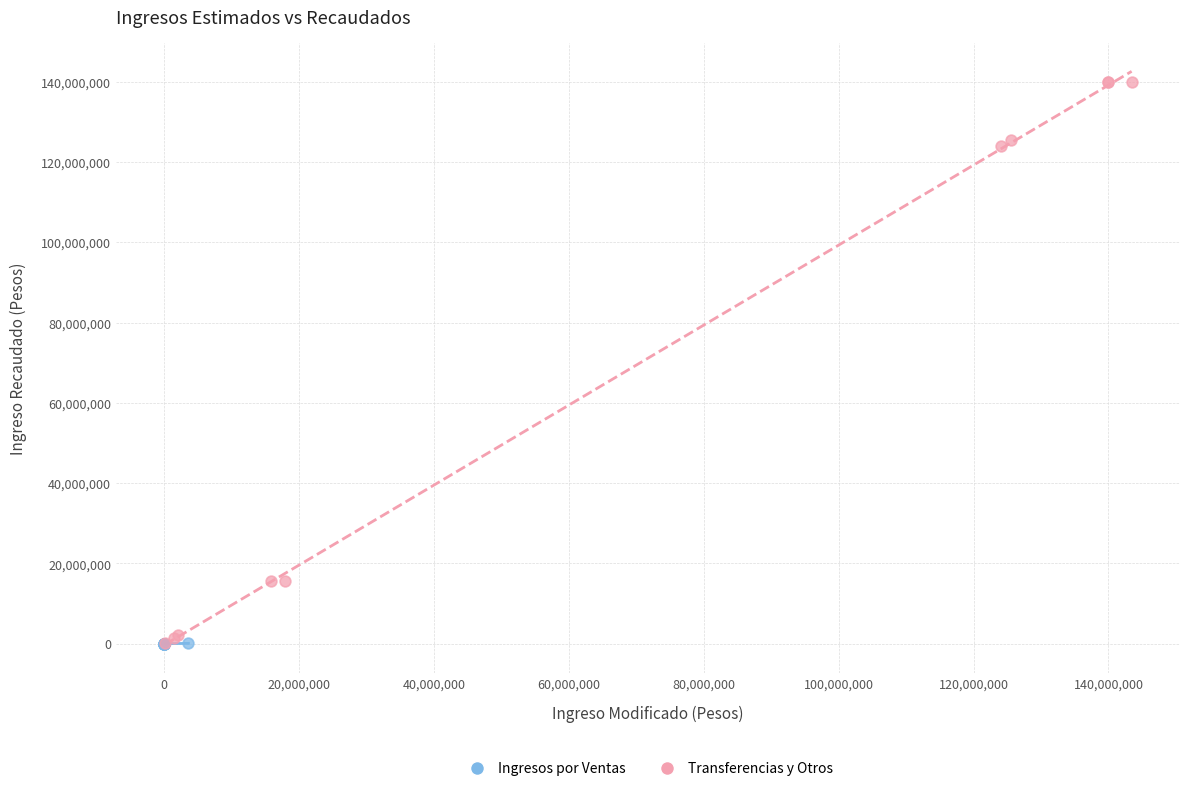

Which series reaches the maximum Y coordinate?

Transferencias y Otros